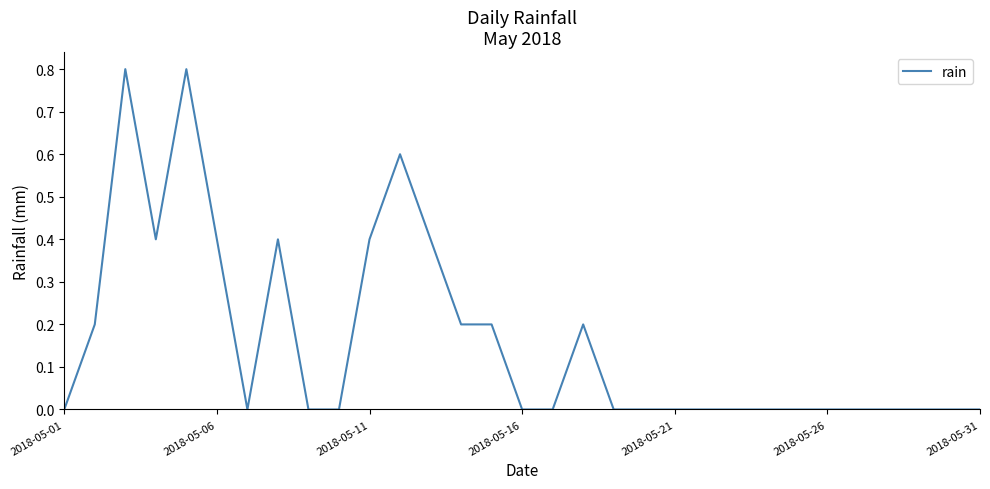

What is the greatest value displayed?

0.8